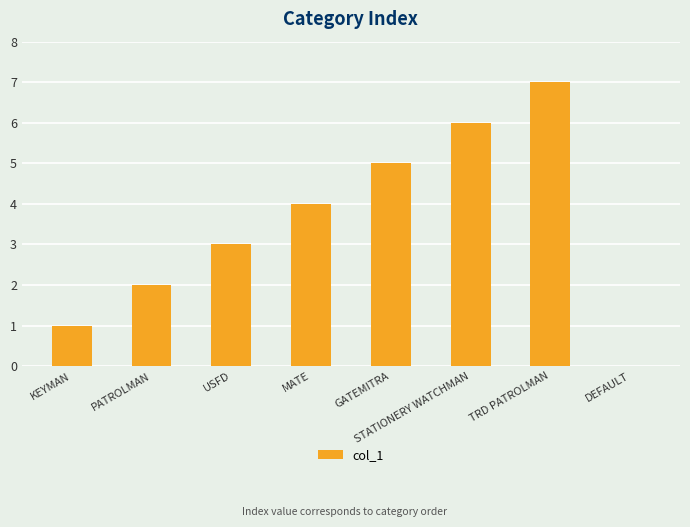

What is the change in value from PATROLMAN to MATE?

+2